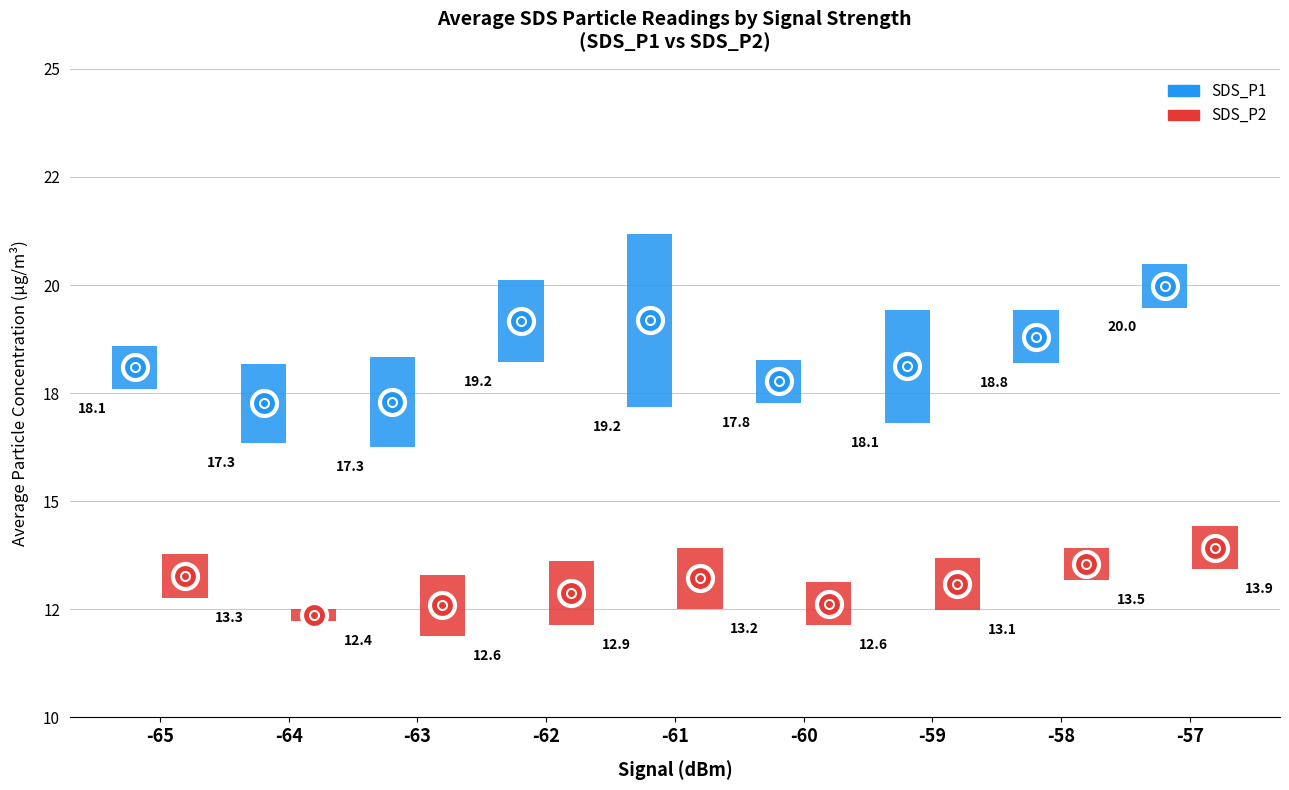

List the series in order of their peak value, highest first.

SDS_P1, SDS_P2